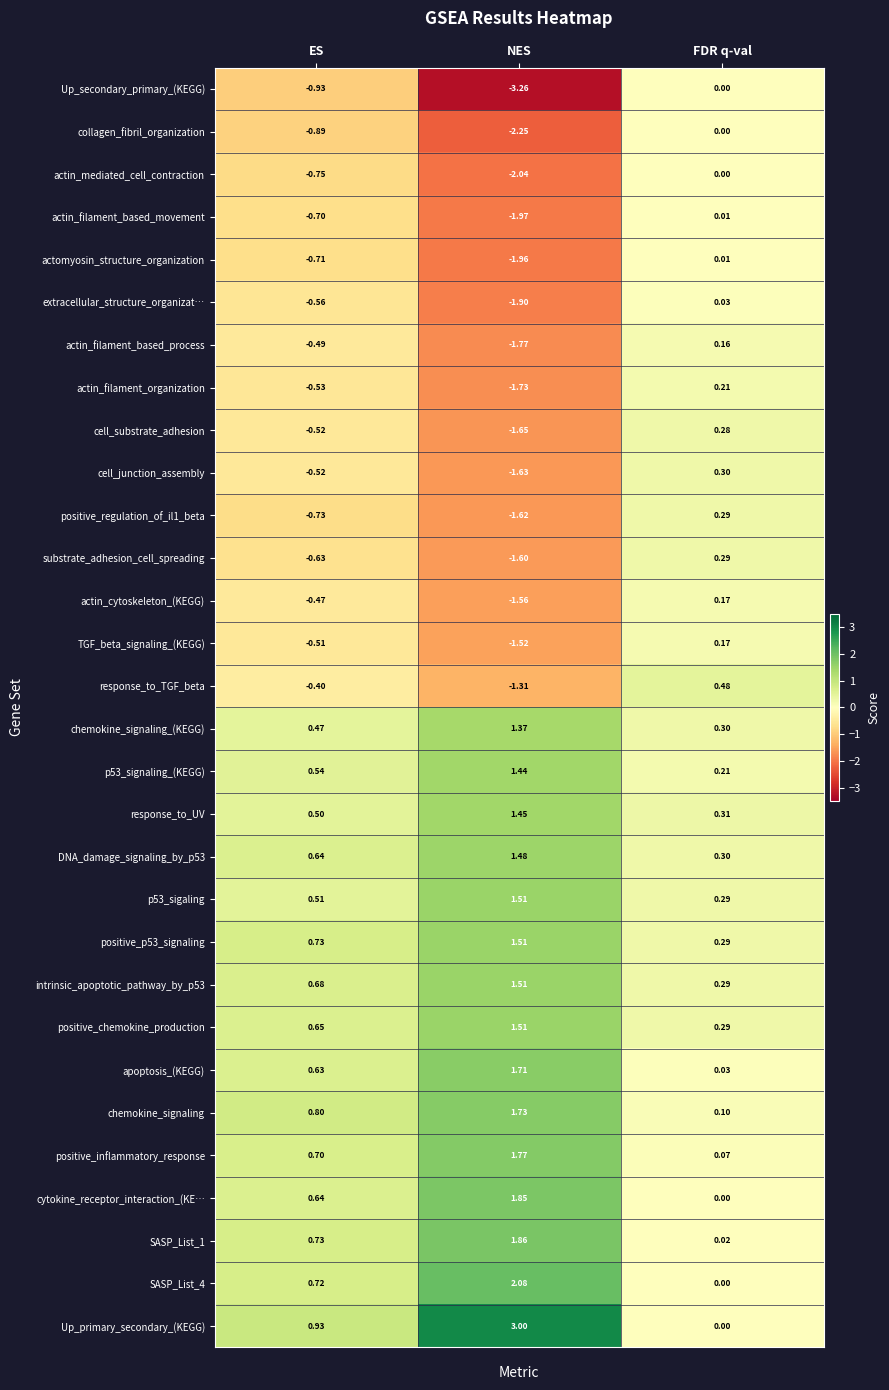

Which series has the largest range (max minus min)?

Up_secondary_primary_(KEGG)